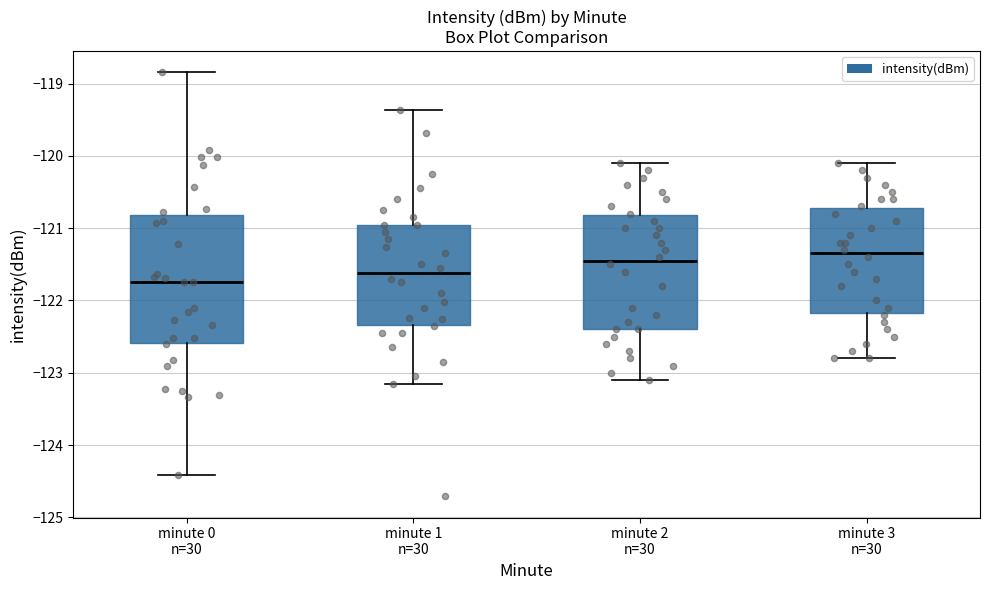

Reading left to right, transcribe this box plot: for each box, give where its median line is, the range the box spans, and where its two whiskers end, as read against the y-axis. The values are not printed on the chart, so give them approximately, as read against the axis.

minute 0 n=30: median -121.7, box -122.6 to -120.8, whiskers -124.4 to -118.8
minute 1 n=30: median -121.6, box -122.3 to -121.0, whiskers -123.1 to -119.4
minute 2 n=30: median -121.4, box -122.4 to -120.8, whiskers -123.1 to -120.1
minute 3 n=30: median -121.3, box -122.2 to -120.7, whiskers -122.8 to -120.1